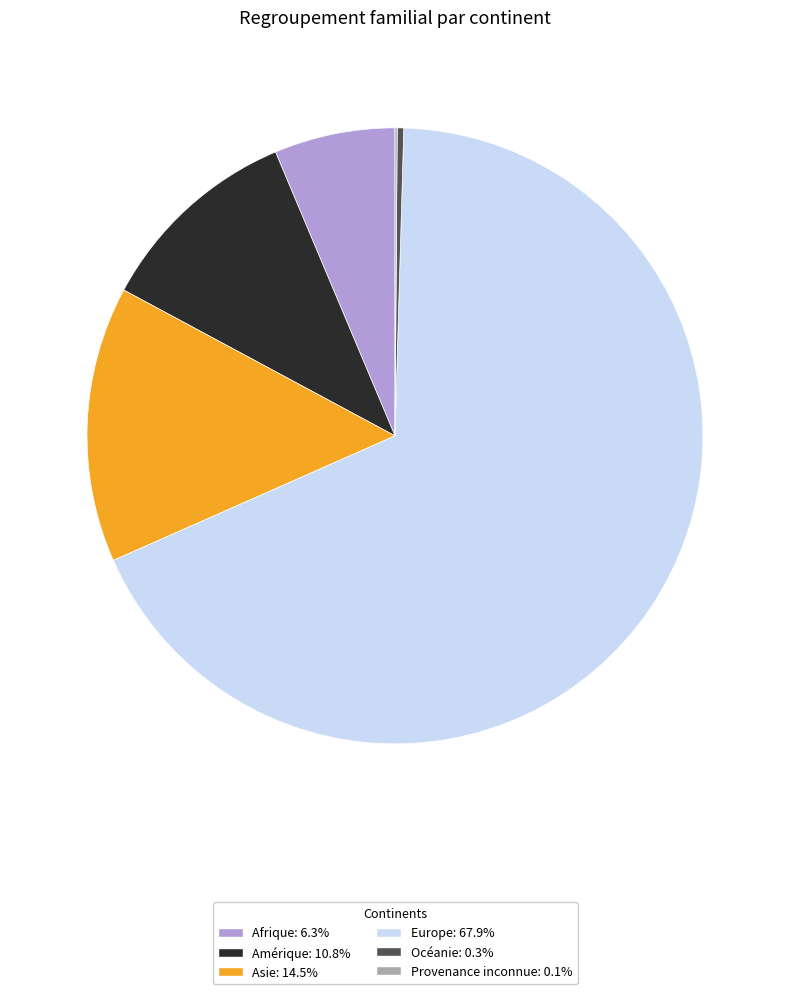

True or false: Amérique accounts for 11% of the total.

True